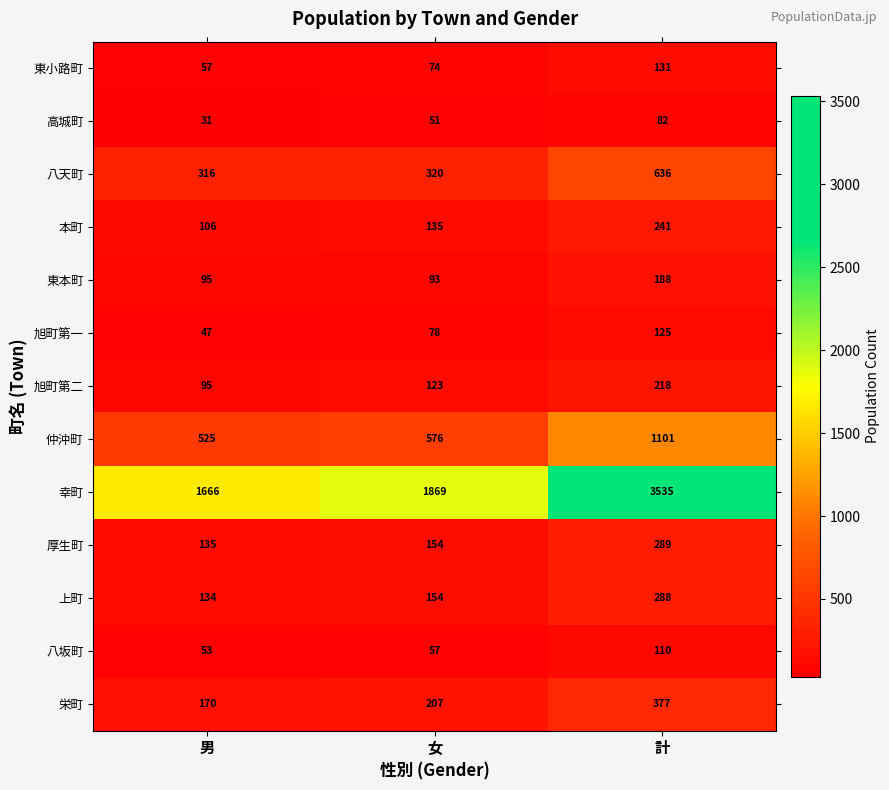

Which series has the largest range (max minus min)?

幸町